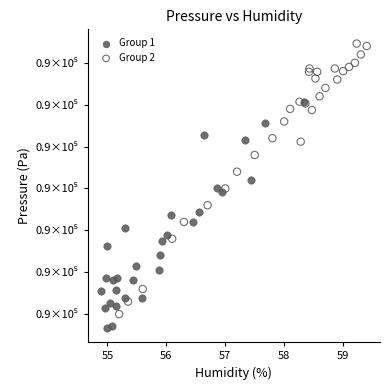

What are all the series names shown in the legend?

Group 1, Group 2